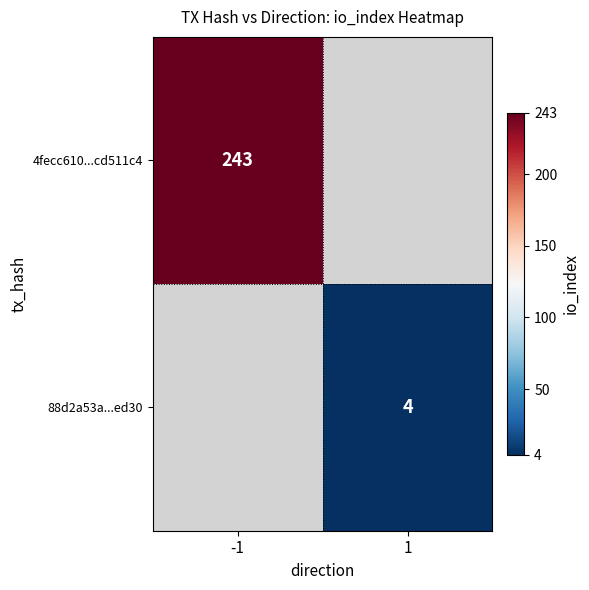

Is the value of 88d2a53a...ed30 at 1 greater than the value of 4fecc610...cd511c4 at -1?

No